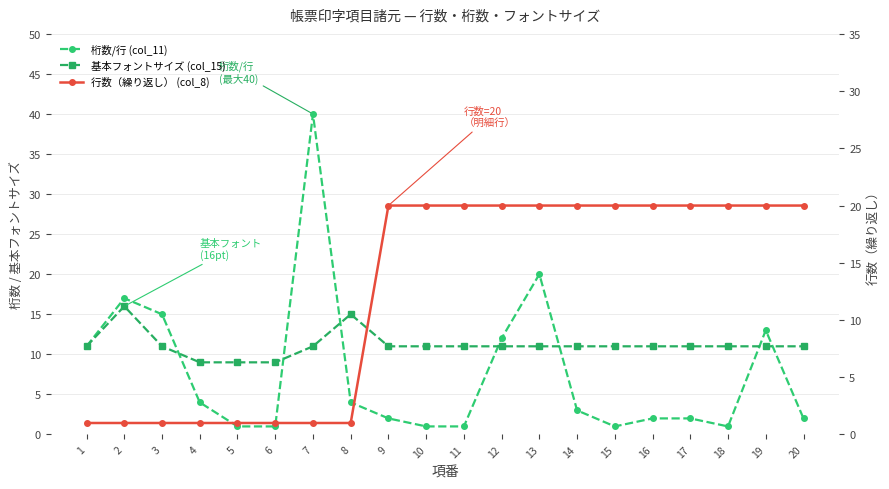

Where is 行数（繰り返し） (col_8) nearest to the value 10?

1